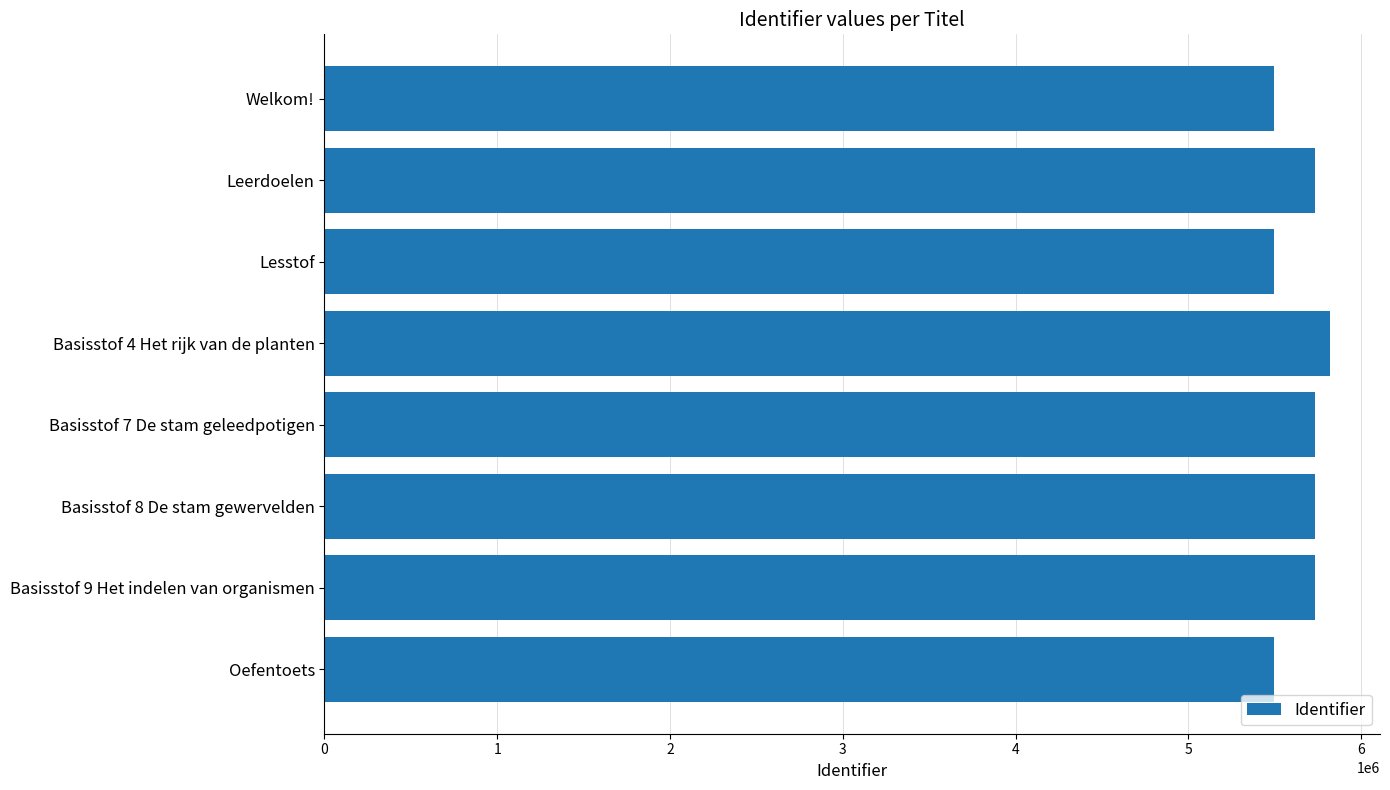

How many bars are there in total?

8